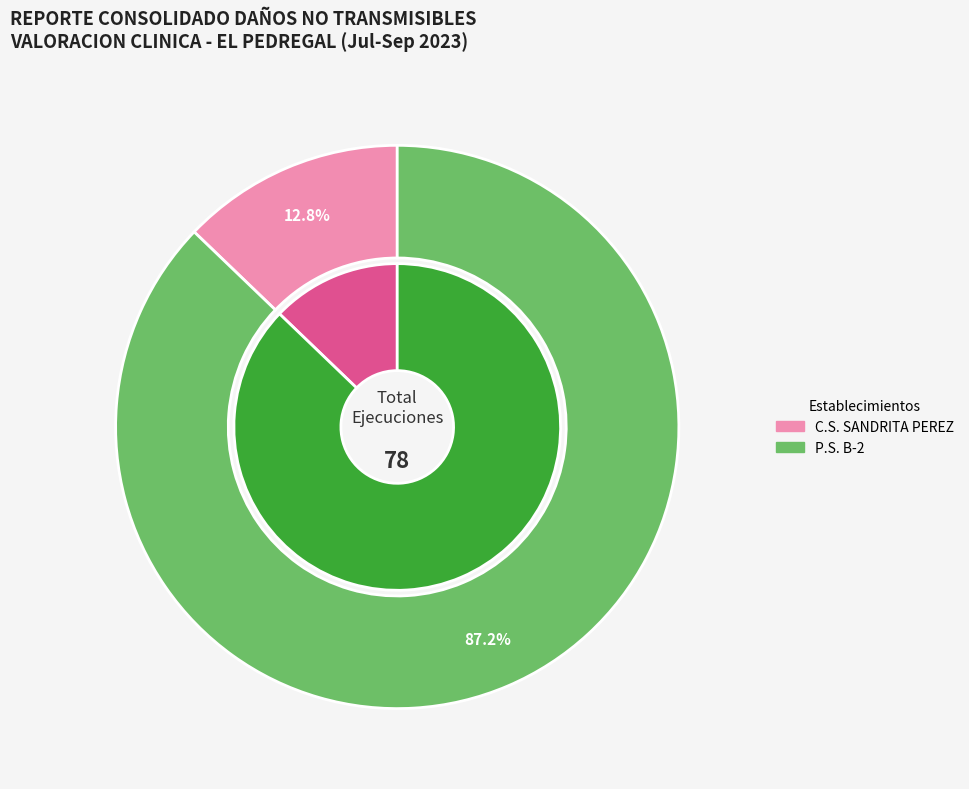

What portion of the pie excludes PUESTO DE SALUD PITAY?

100.0%